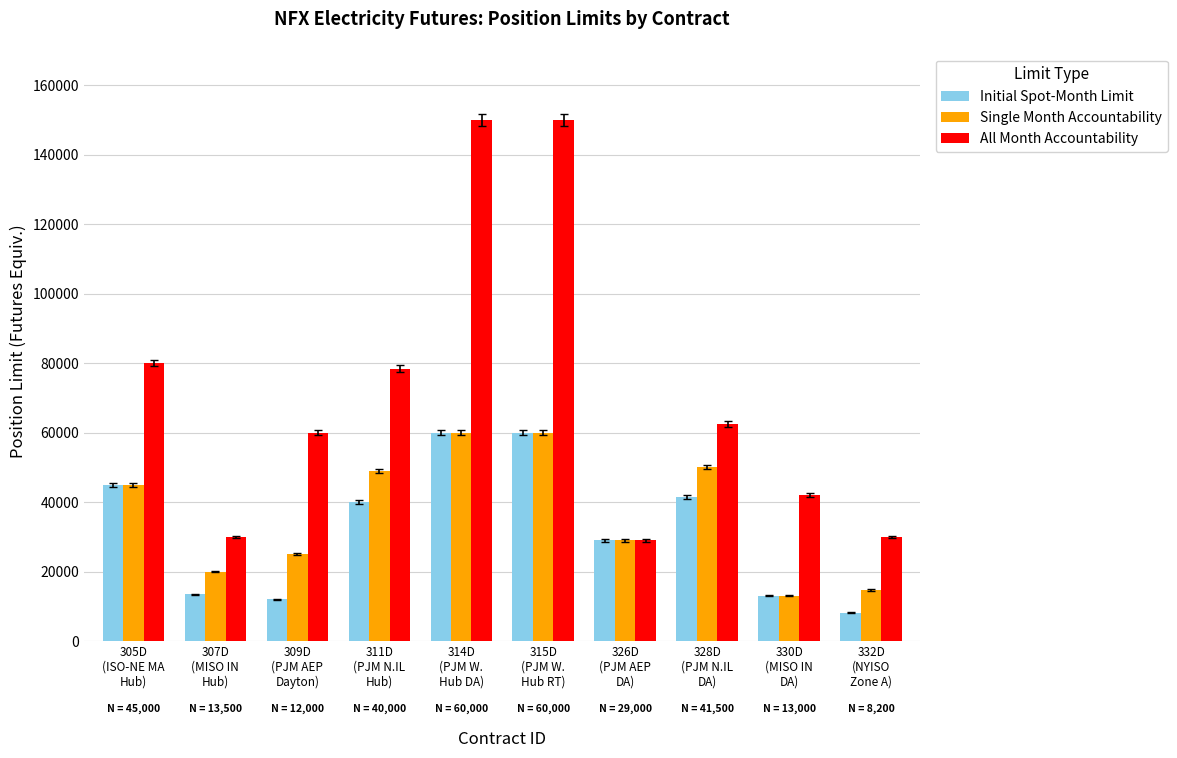

Which series has the widest spread of values?

All Month Accountability